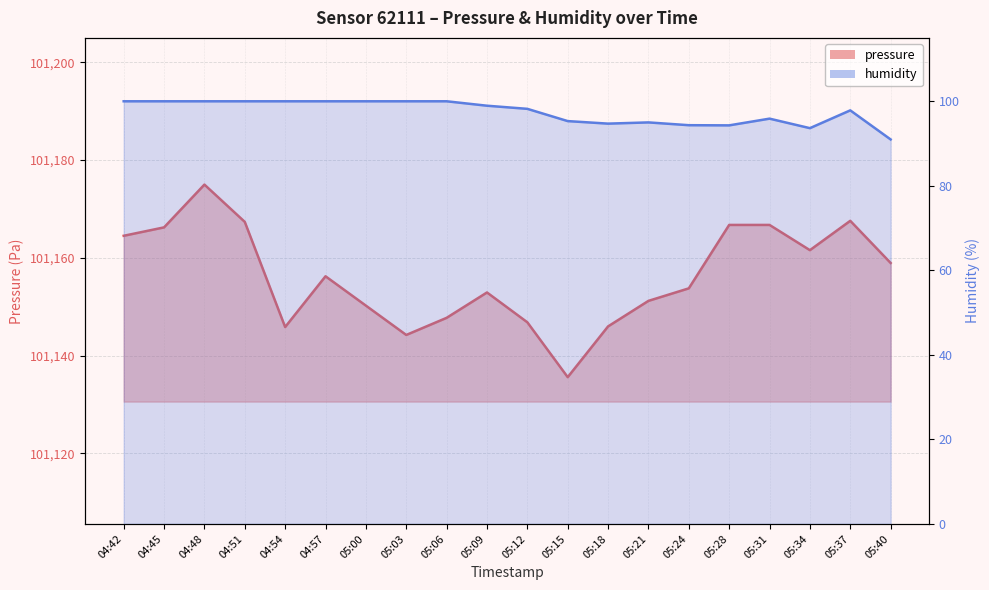

What is the value of the pressure point at the 10th from the left?

101152.9